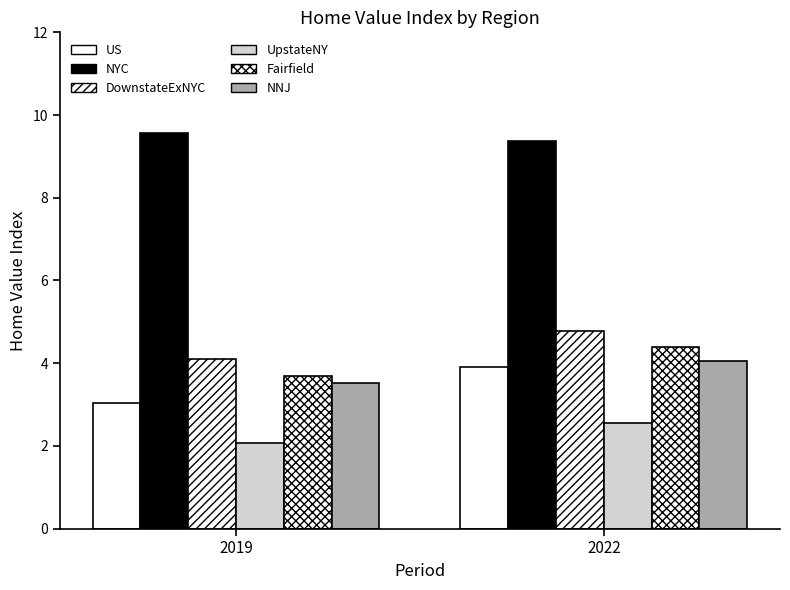

Where is NYC nearest to the value 9?

2022